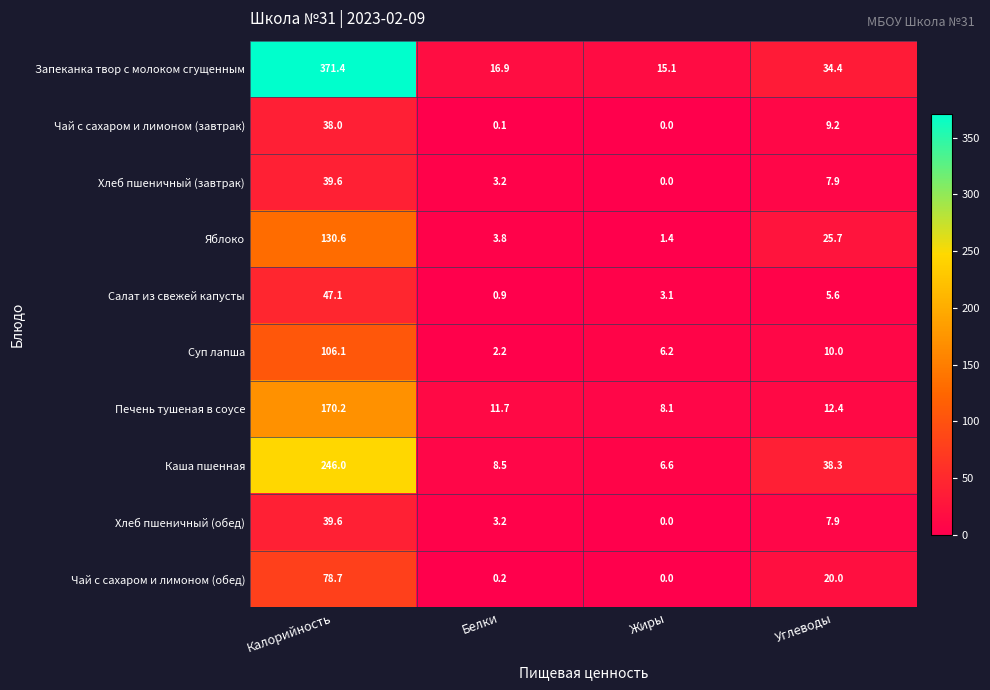

What is the approximate value of Яблоко at Белки?

3.8